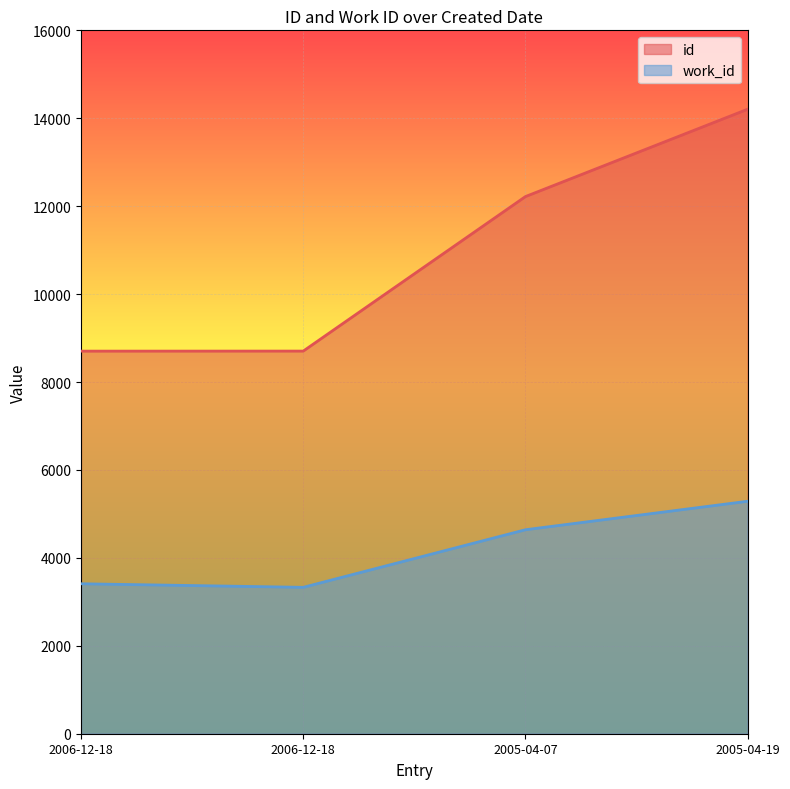

What is the sum of all id values?

43832